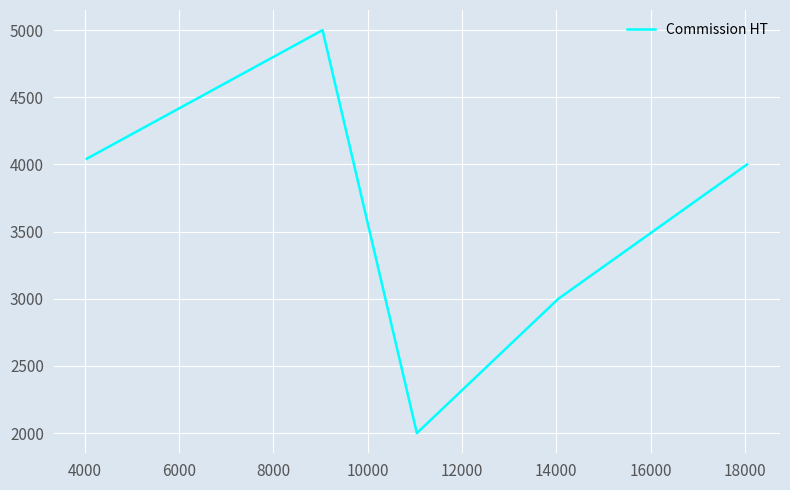

How many interior local valleys (lower than both neighbors) does the data have?

1